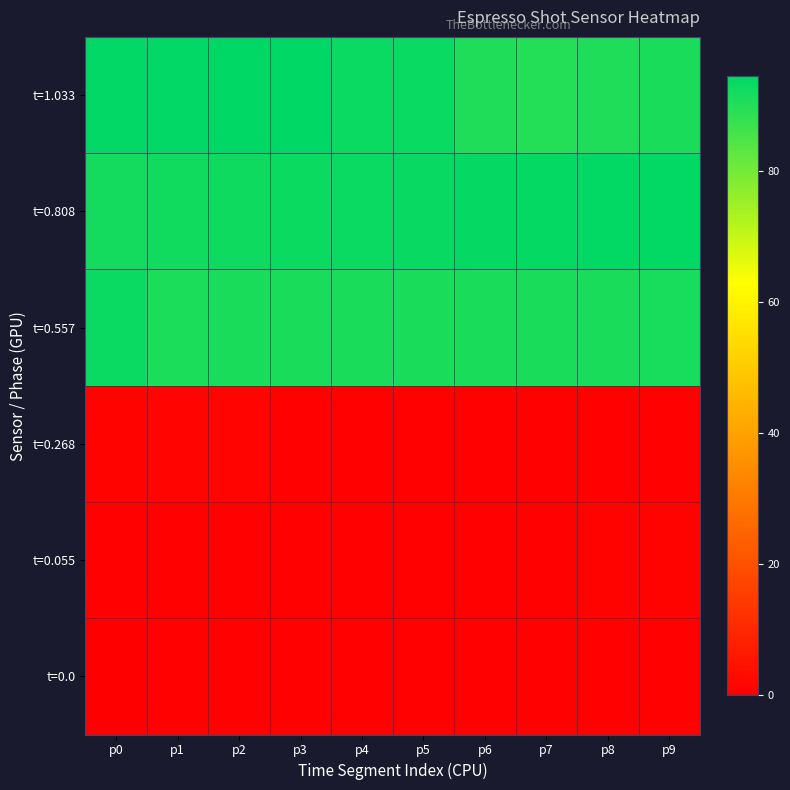

At p4, list the series in order from smallest to largest.

t=0.0, t=0.055, t=0.268, t=0.557, t=1.033, t=0.808